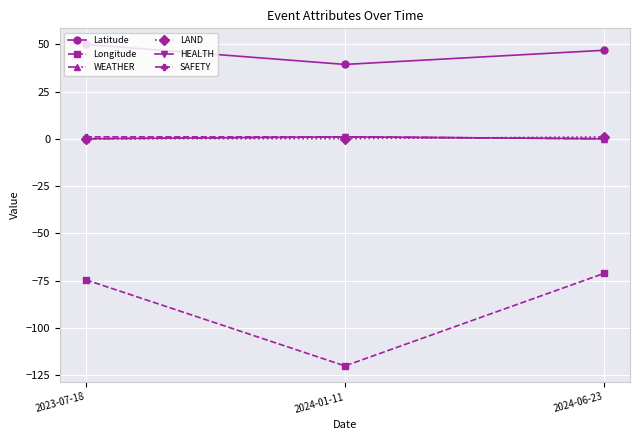

What is the sum of all Longitude values?

-266.0